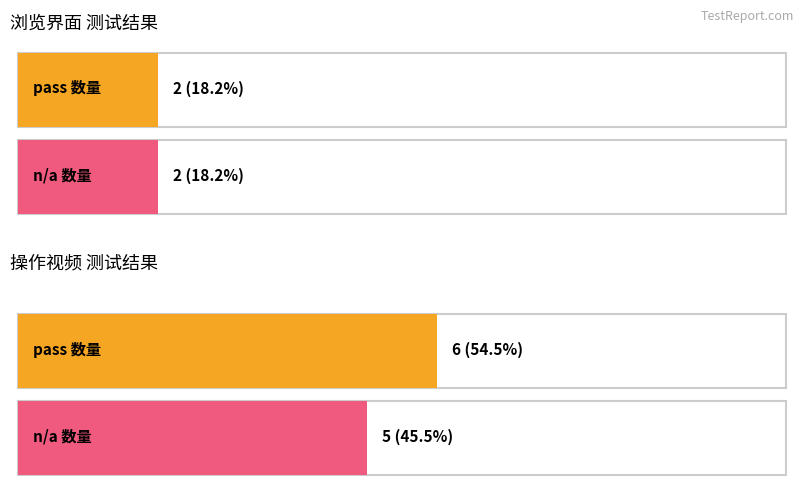

Is it true that pass equals 12 at 0?

False